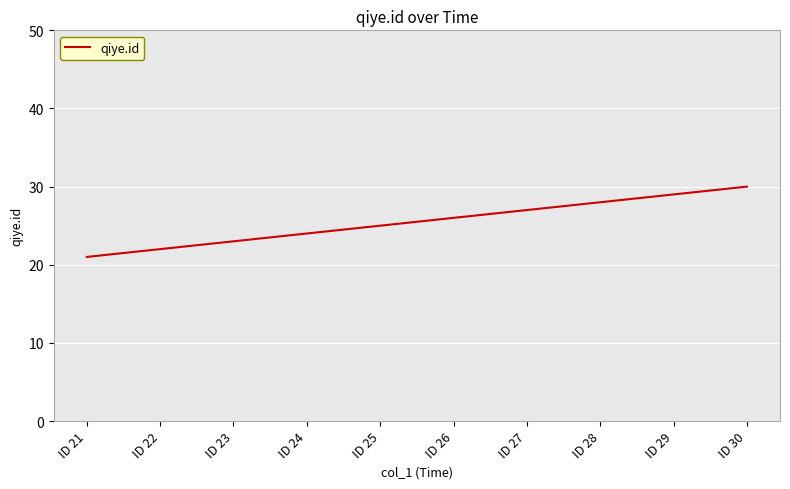

Does the chart display data point markers on the line(s)?

No